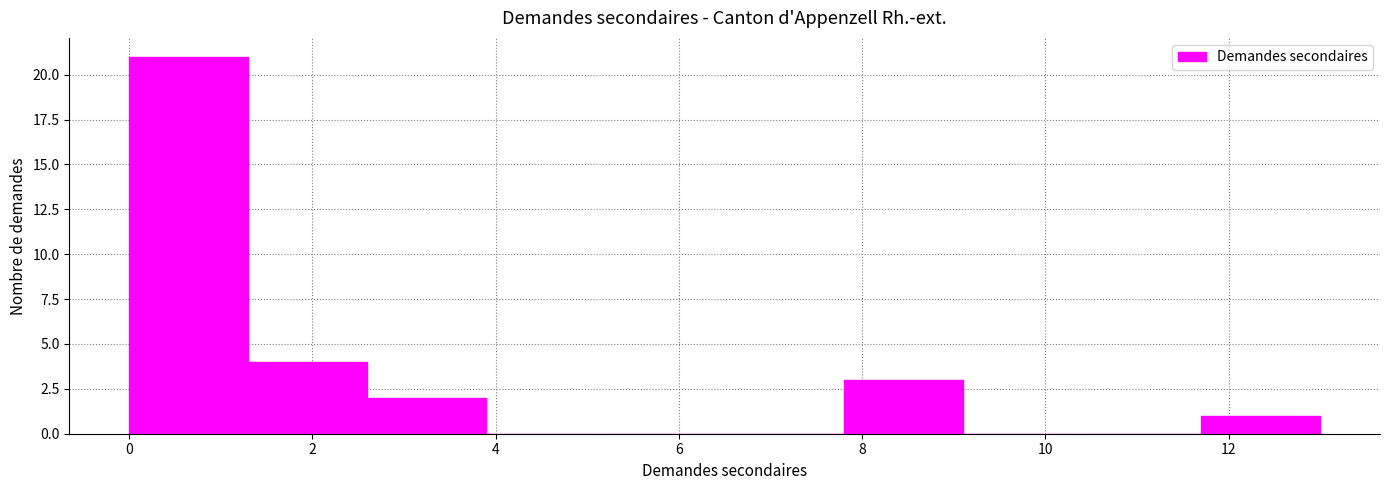

Which range on the x-axis has the tallest bar?

0.0 to 1.3